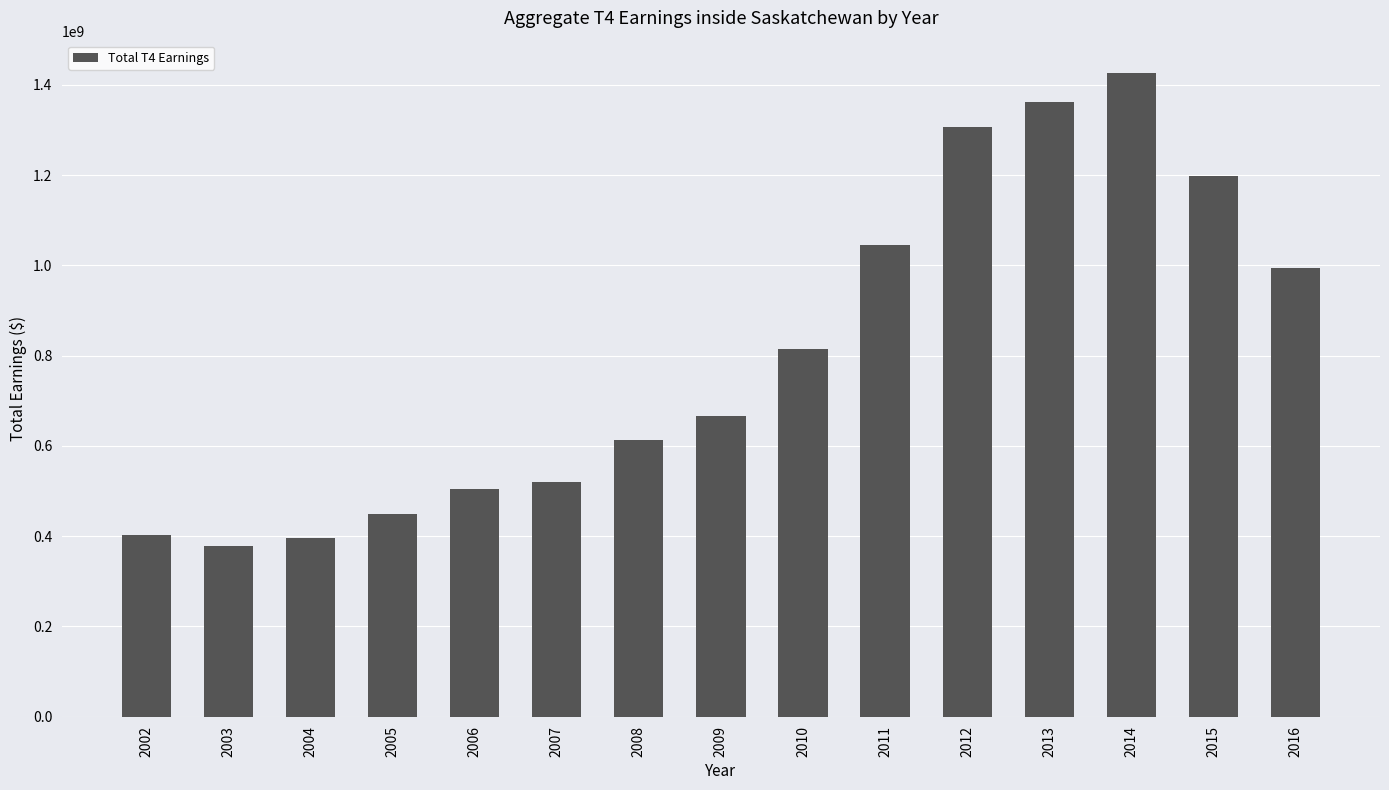

What is the change in value from 2004 to 2010?

+417889600